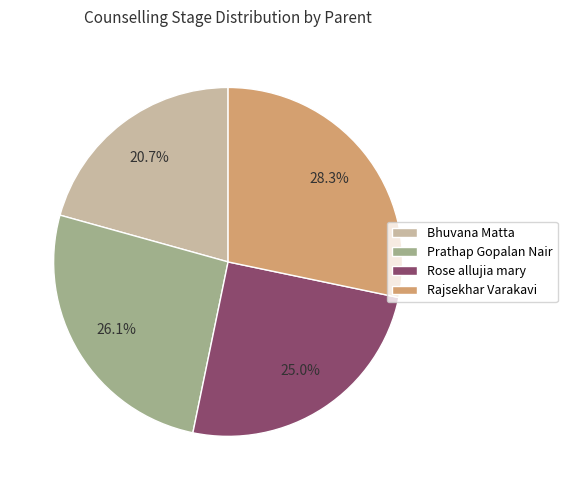

To the nearest percent, what is the average slice percentage?

25%